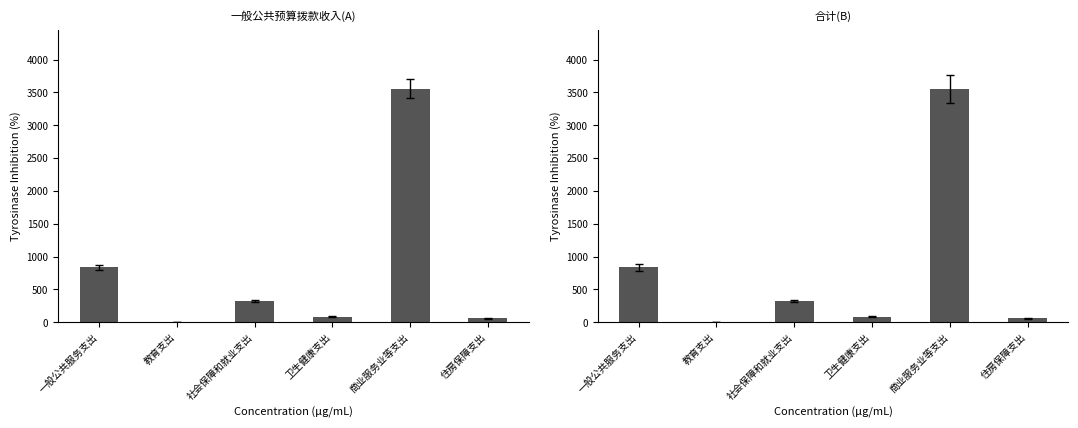

Rank the series by their maximum value, from lowest to highest.

一般公共预算拨款收入, 合计